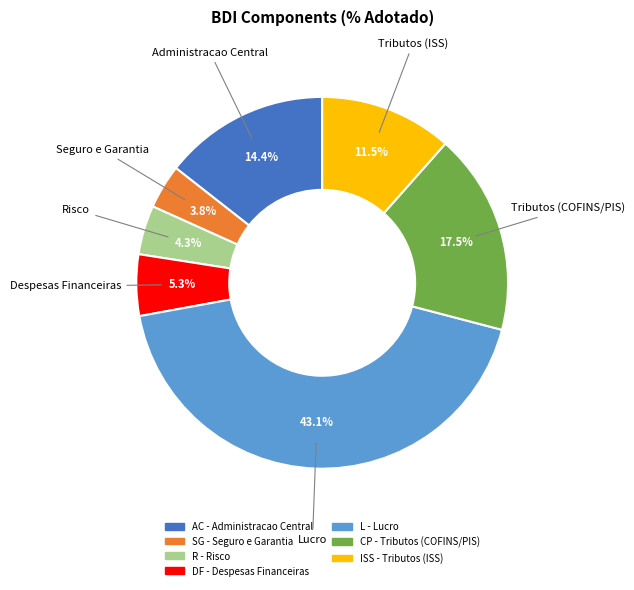

Is there a majority slice in this chart?

No